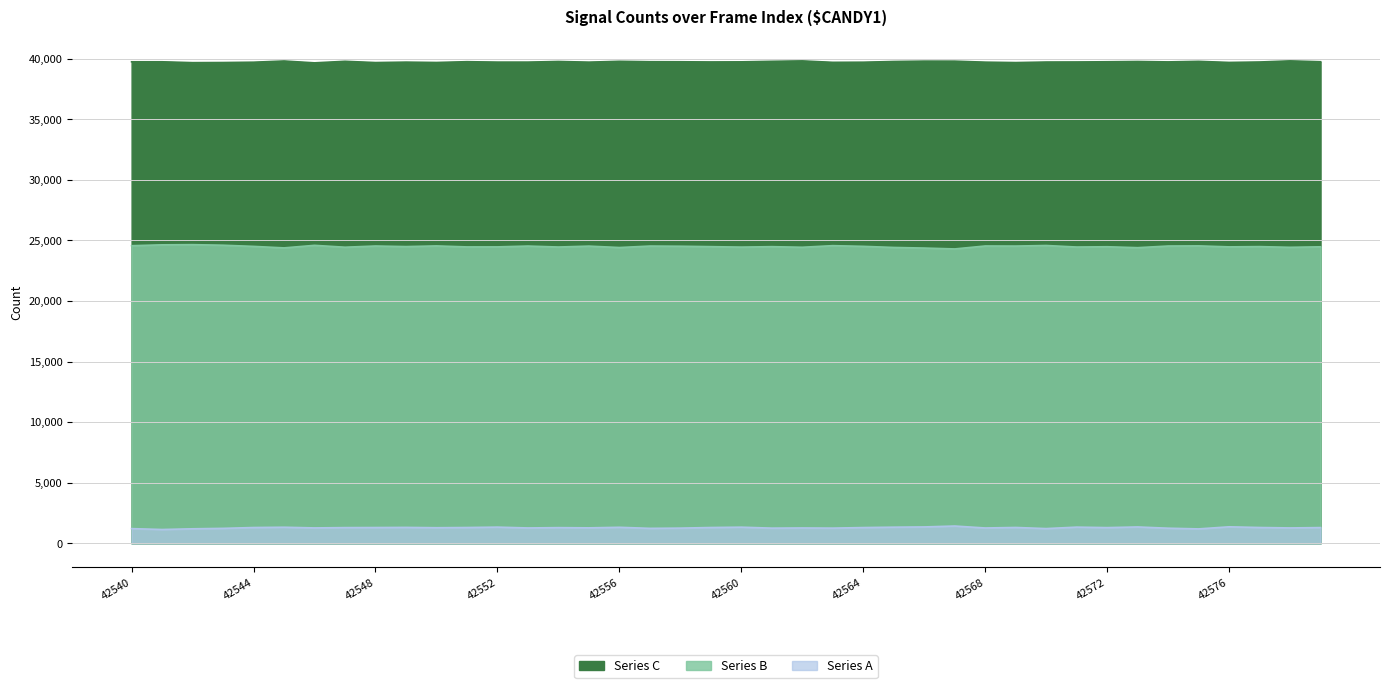

List the labels in order of Series B value, smallest first.

42567, 42566, 42545, 42573, 42556, 42565, 42578, 42562, 42547, 42560, 42571, 42554, 42551, 42552, 42576, 42579, 42572, 42561, 42559, 42577, 42549, 42544, 42564, 42558, 42555, 42569, 42553, 42557, 42574, 42548, 42568, 42550, 42575, 42540, 42563, 42570, 42546, 42543, 42541, 42542